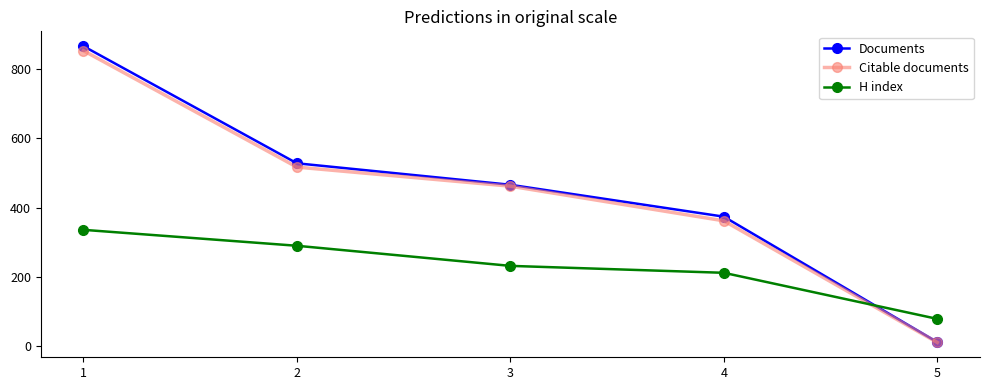

What is the difference between the H index values at 1 and 2?

46